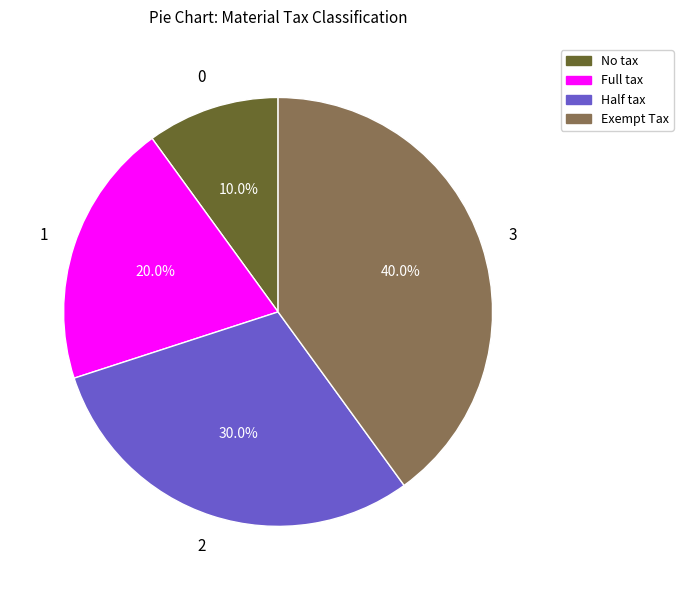

Is there a majority slice in this chart?

No